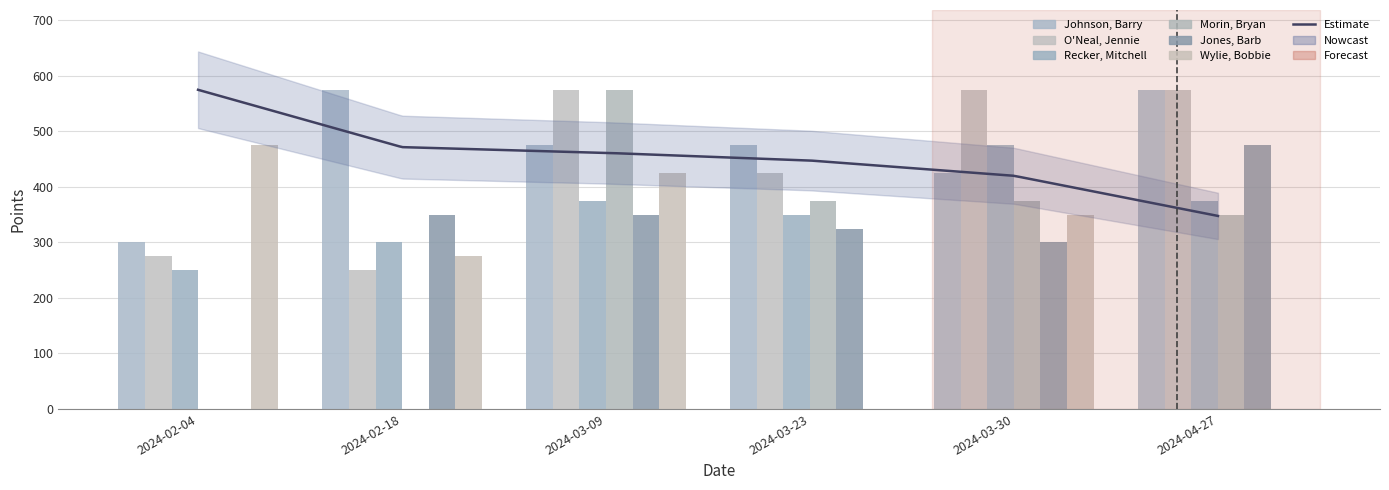

At which label does Jones, Barb reach its minimum?

2024-02-04